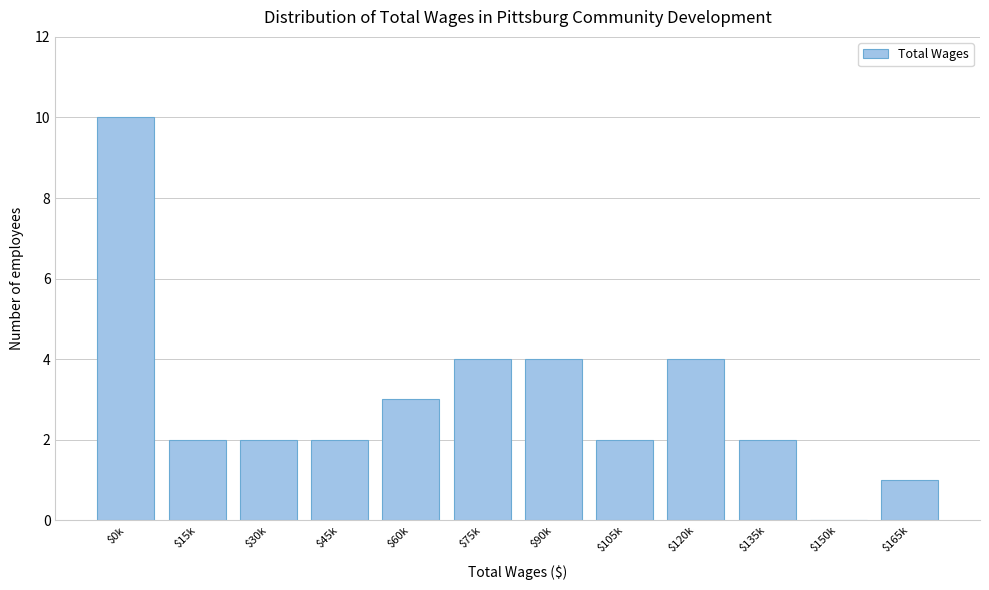

What is the maximum value shown in the chart?

10